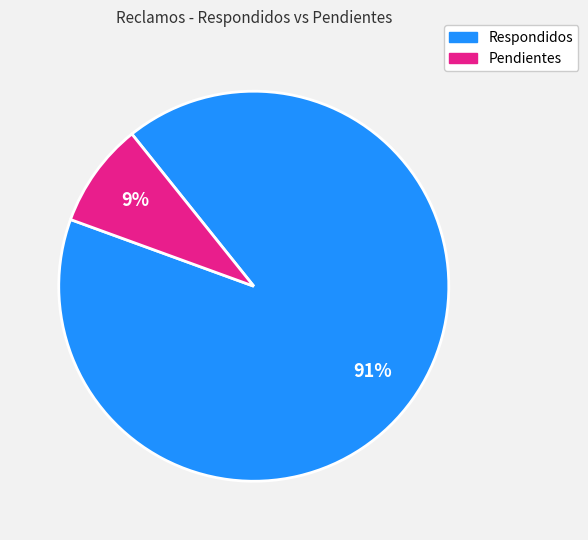

Combined, do Respondidos and Pendientes account for over 50%?

Yes